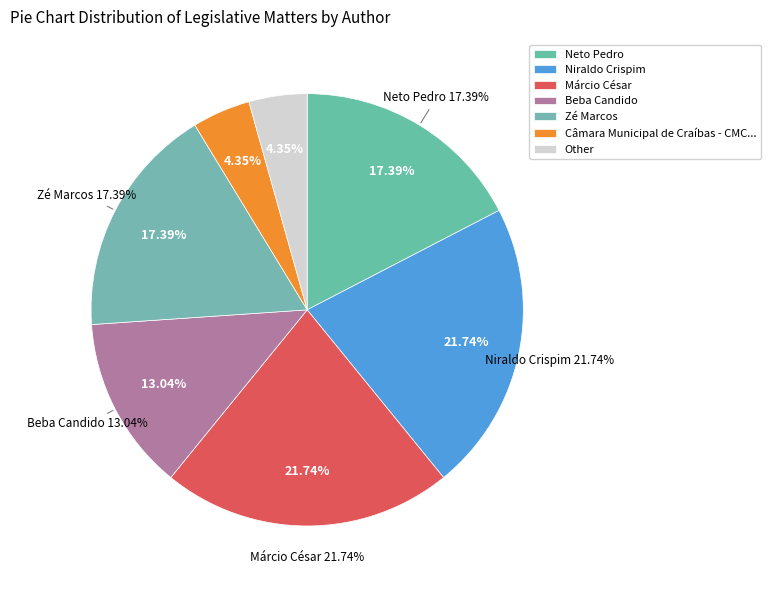

Is Márcio César the majority of the pie?

No